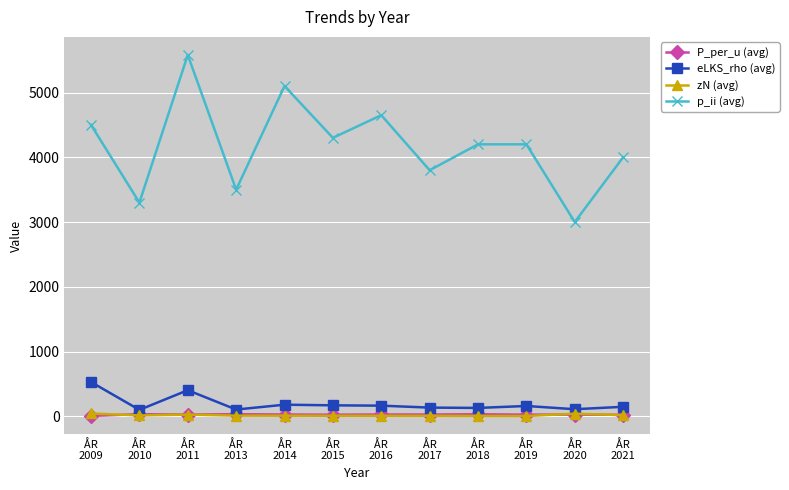

How many distinct data groups are displayed?

4